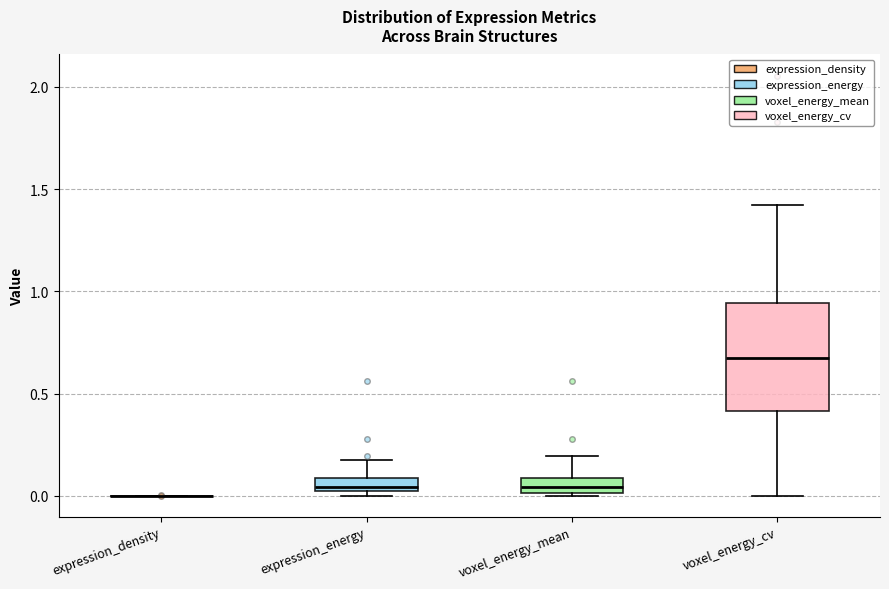

Comparing the boxes themselves (not the whiskers), which one is the tallest?

voxel_energy_cv